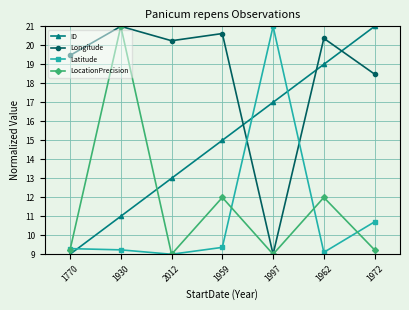

What is the label of the 6th point from the right?

1930